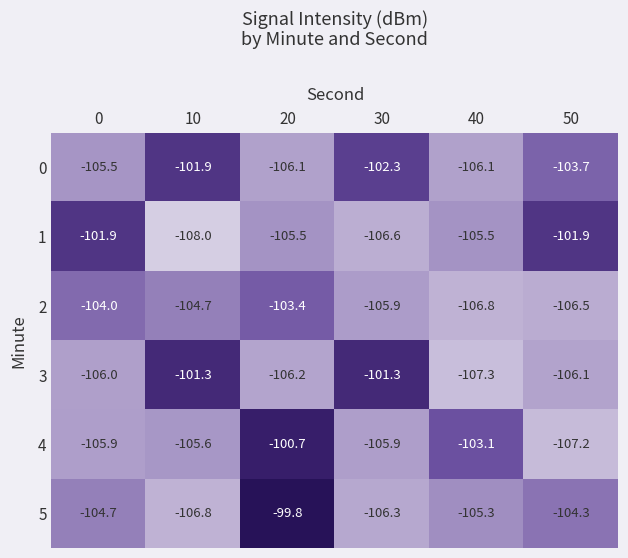

Is it true that 2 equals -168.7 at 20?

False